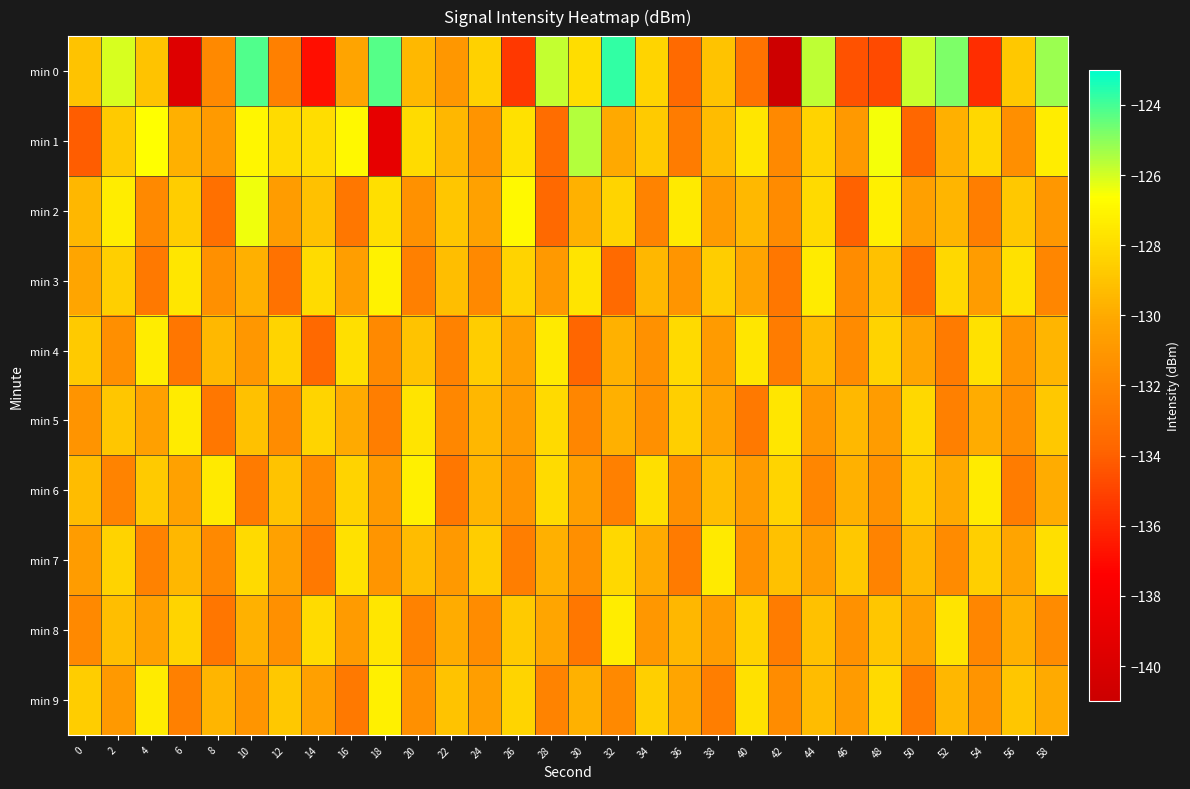

What is the difference between the highest and lowest values at 50?

7.8